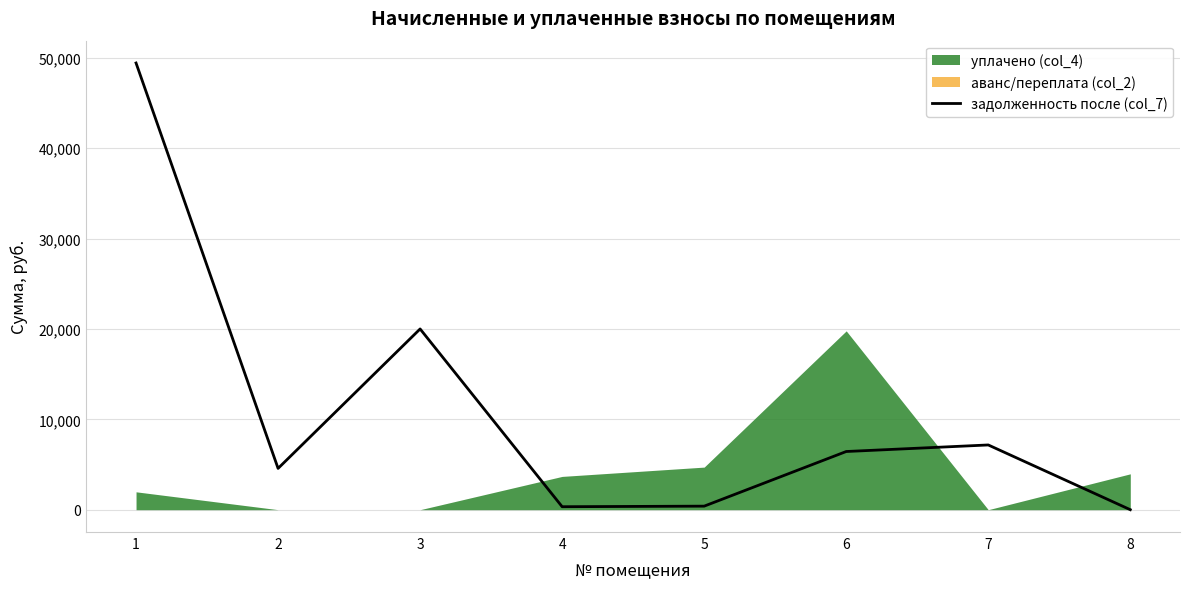

How many positive values are there?

7